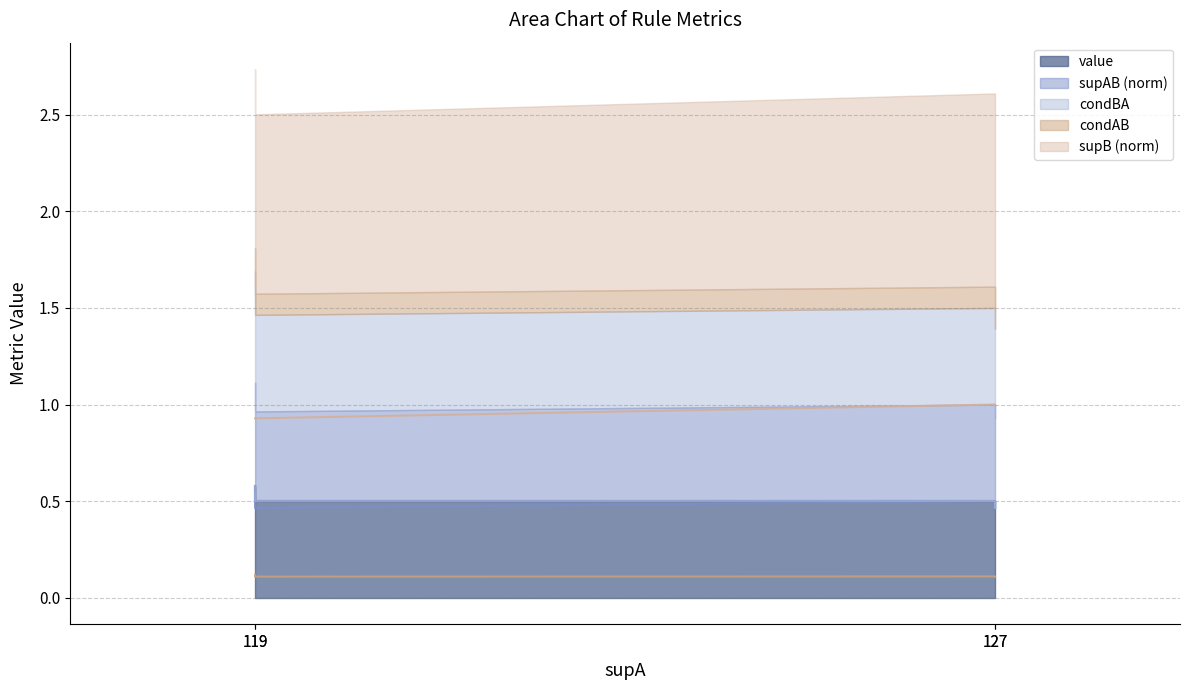

True or false: condAB and value cross at least once.

False